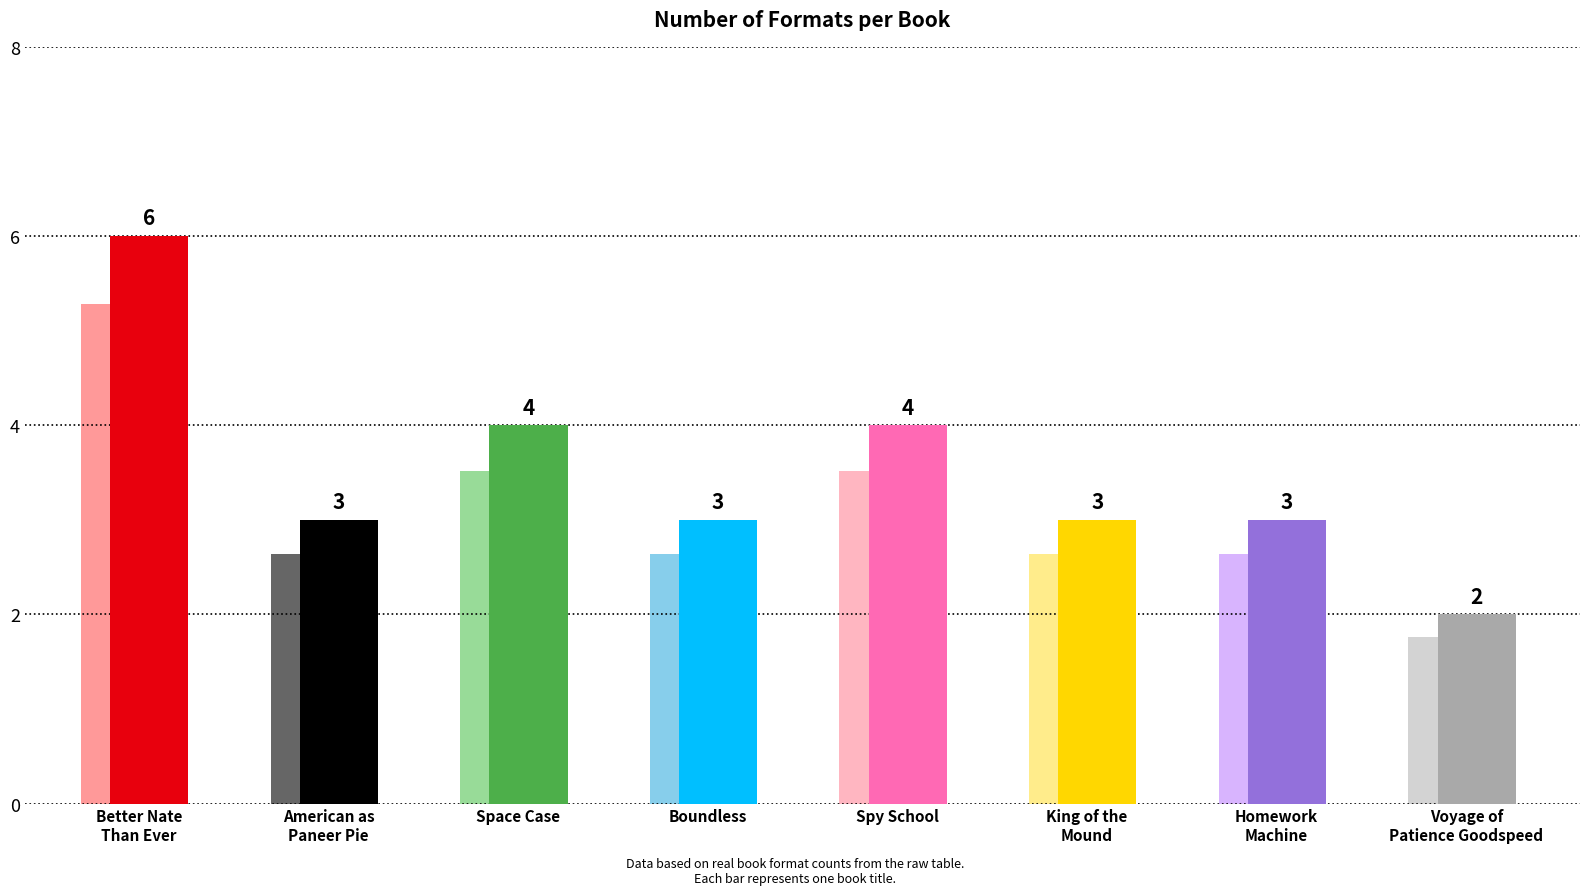

Which category has the highest value across all series?

Better Nate Than Ever